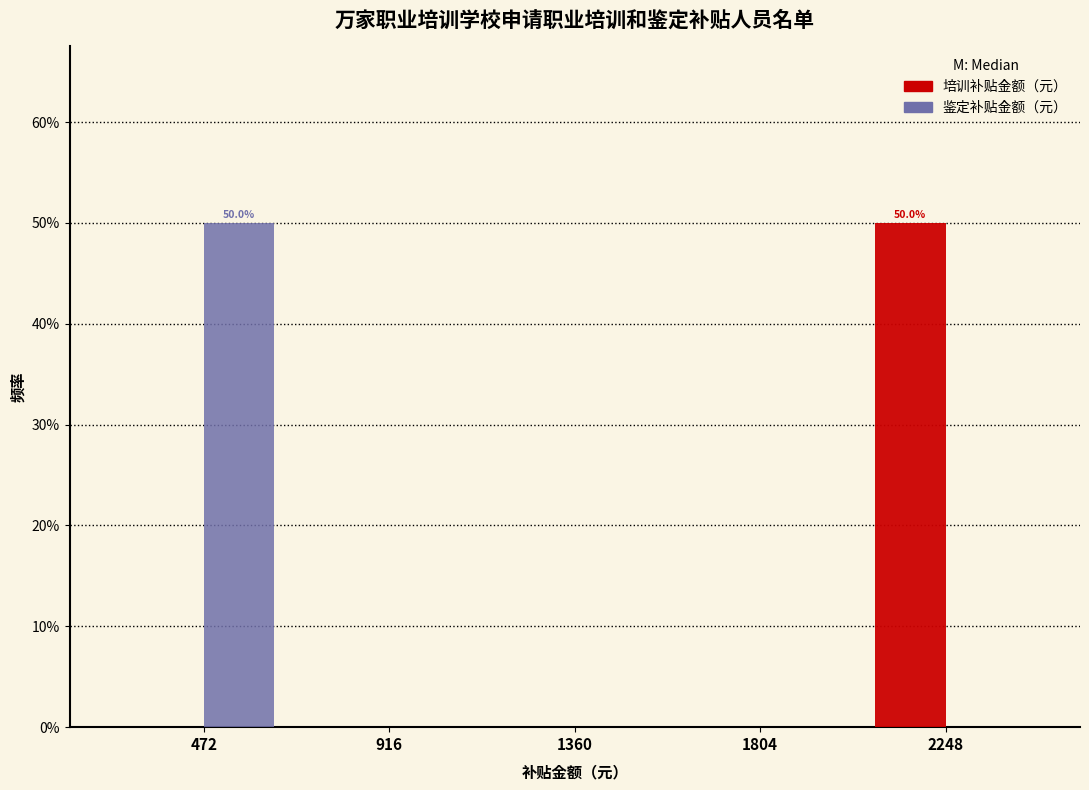

In the 鉴定补贴金额（元） series, which range on the x-axis has the tallest bar?

250 to 700